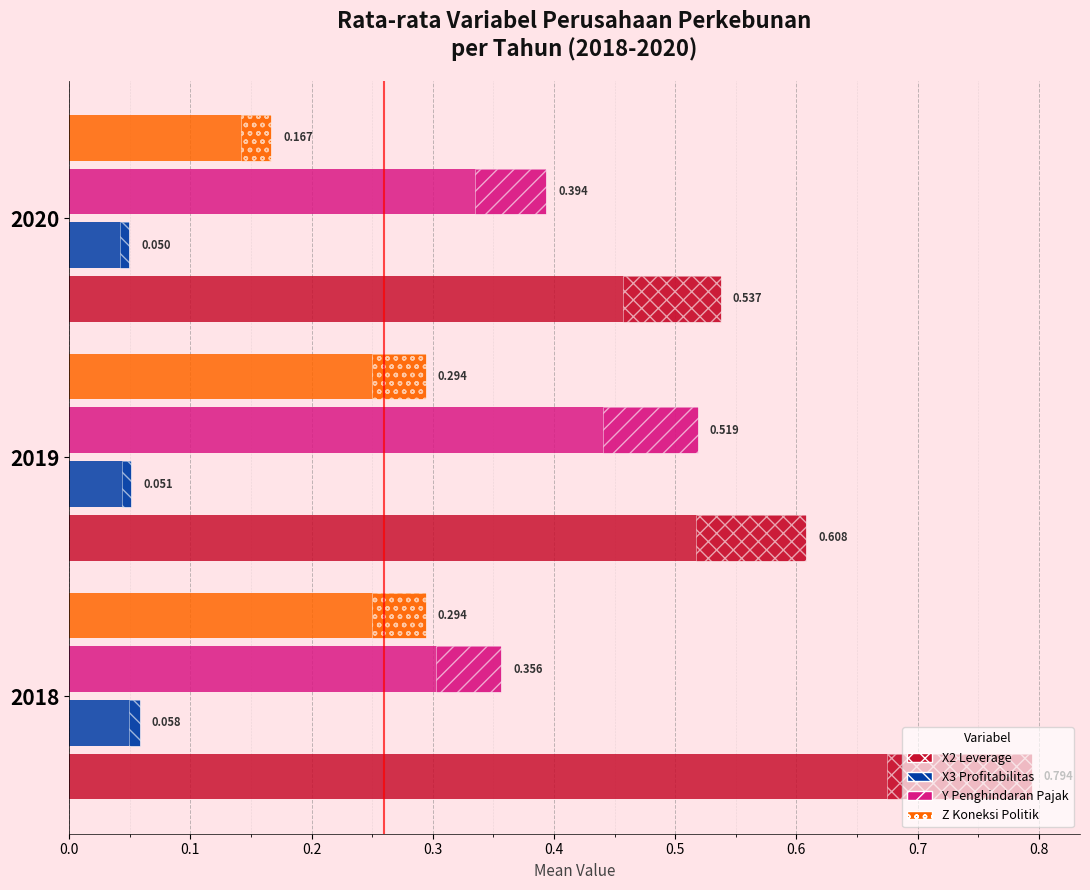

The value of Z Koneksi Politik at 2018 is 0.3. True or false?

True